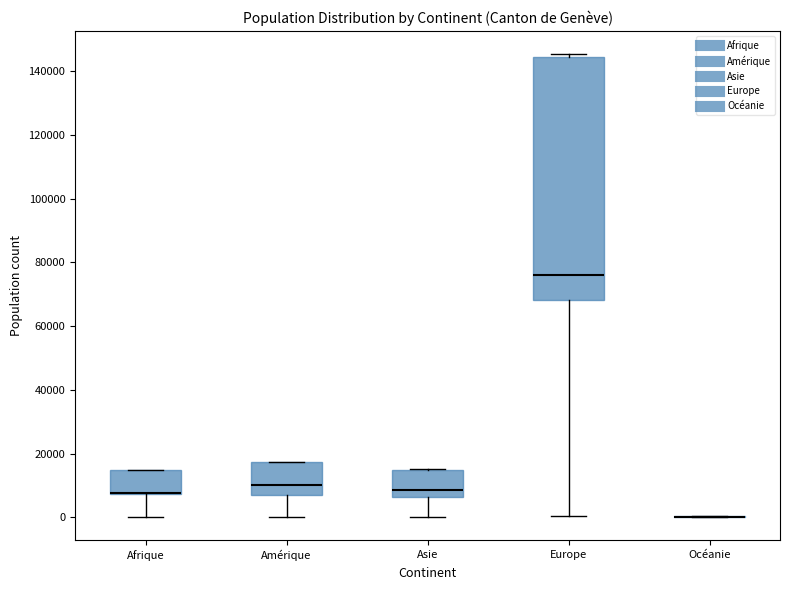

Where does the median line of the box for Asie sit on the y-axis? The values are not printed on the chart, so give them approximately, as read against the axis.

8000